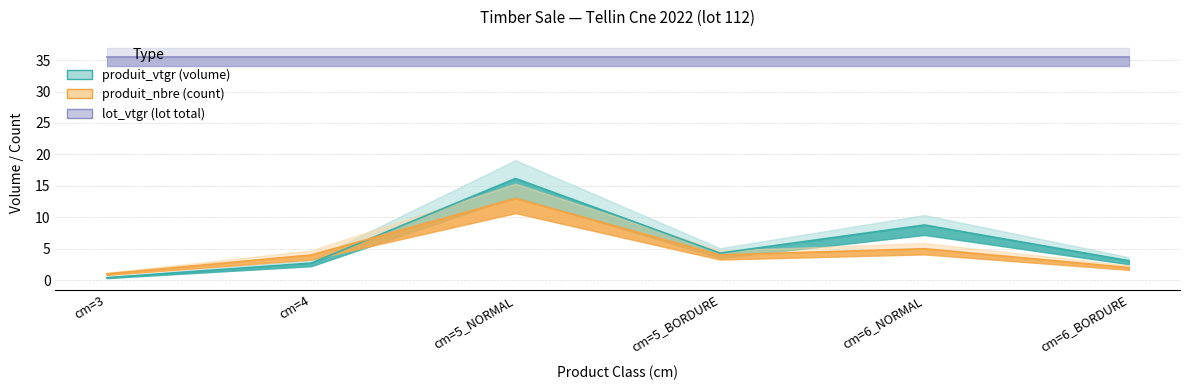

Which category has the highest value in the produit_nbre series?

cm=5_NORMAL